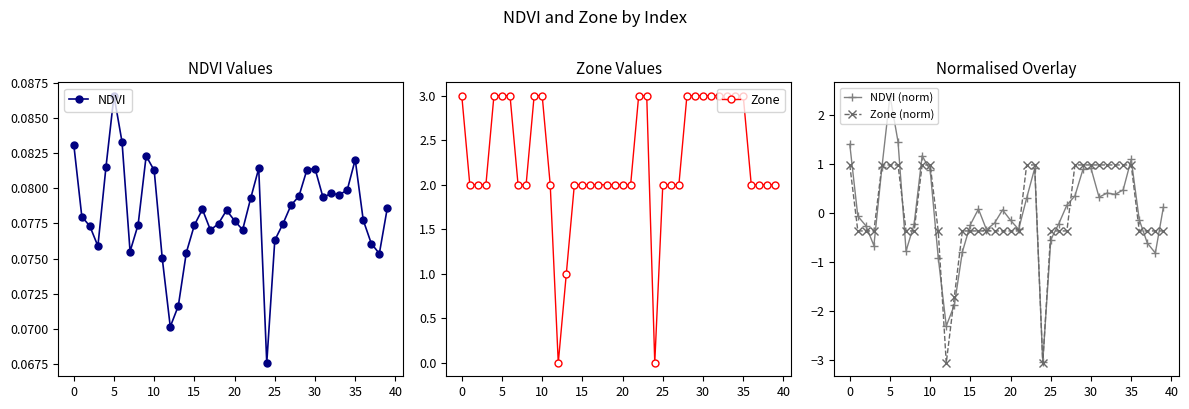

What is the lowest value of the NDVI (norm) series?

-3.1